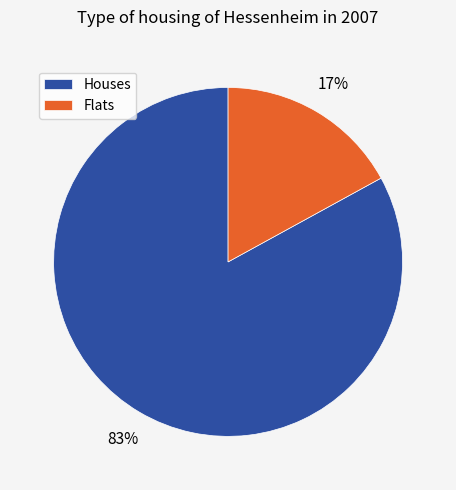

How many slices are in this pie chart?

2